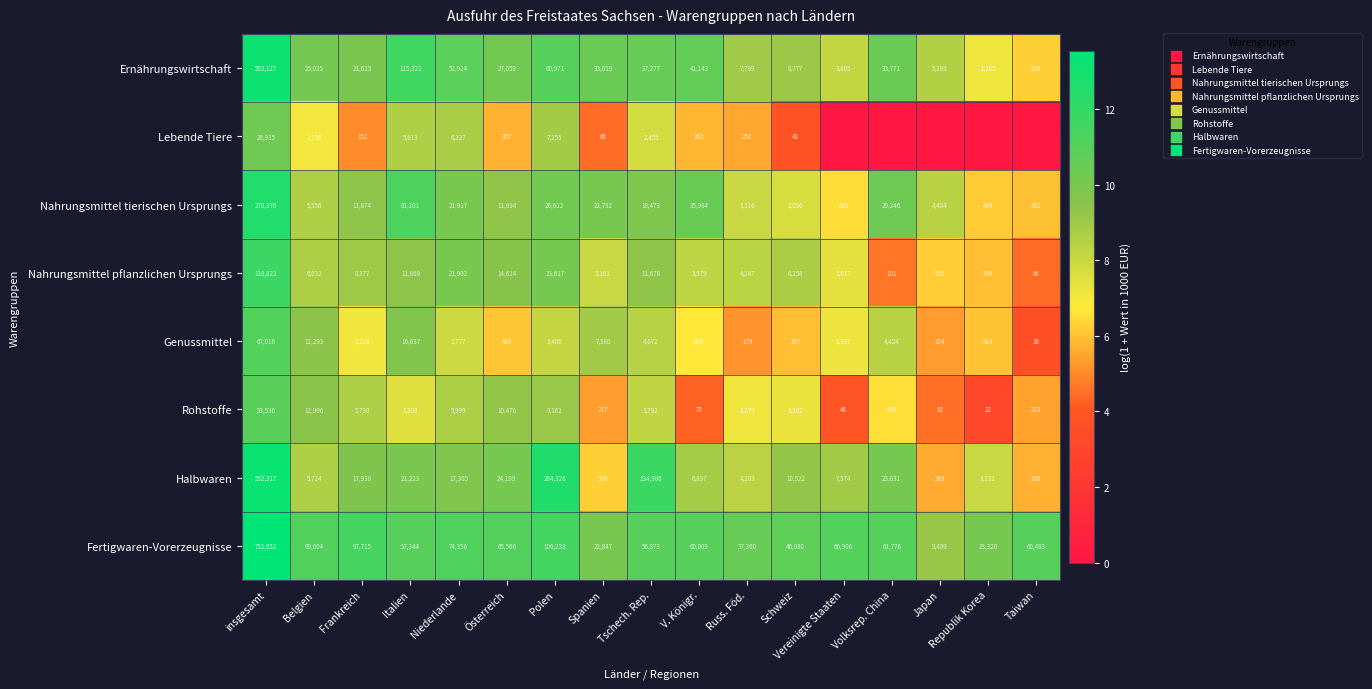

Which series changed the most between Tschech. Rep. and Schweiz?

Halbwaren